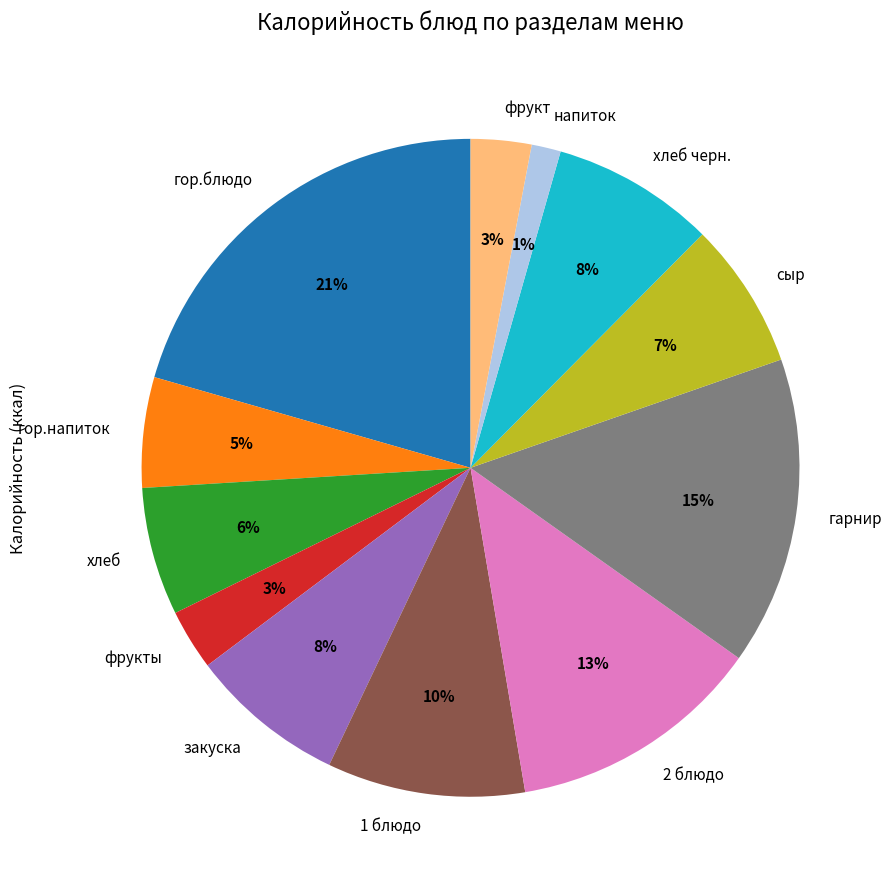

How many segments does this pie chart have?

12